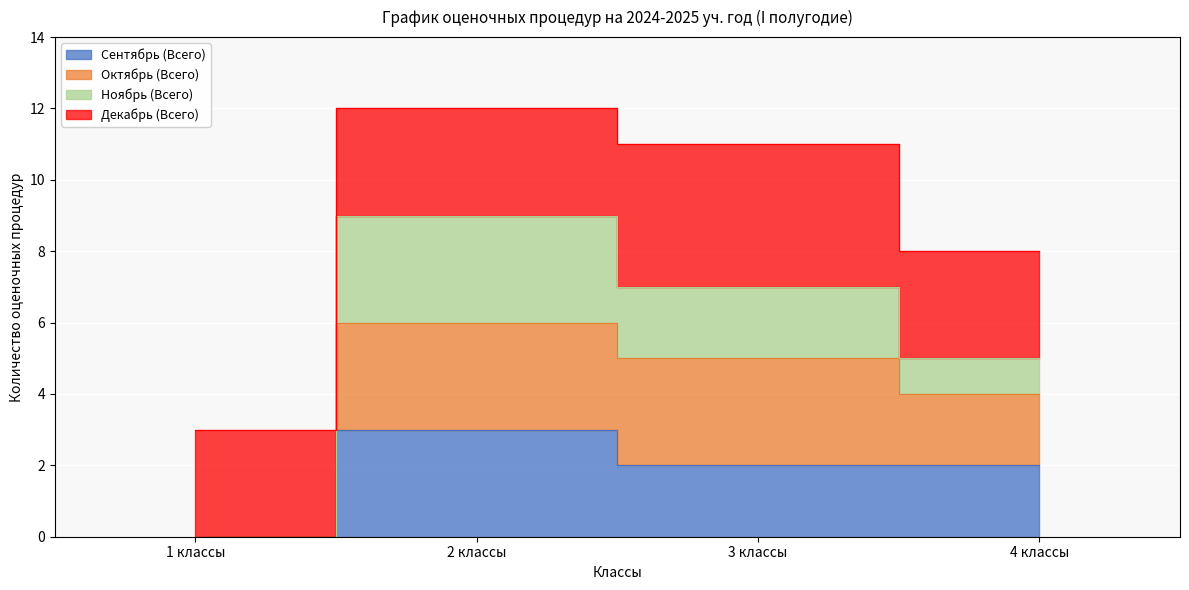

At which category does Сентябрь (Всего) reach its first local peak?

2 классы